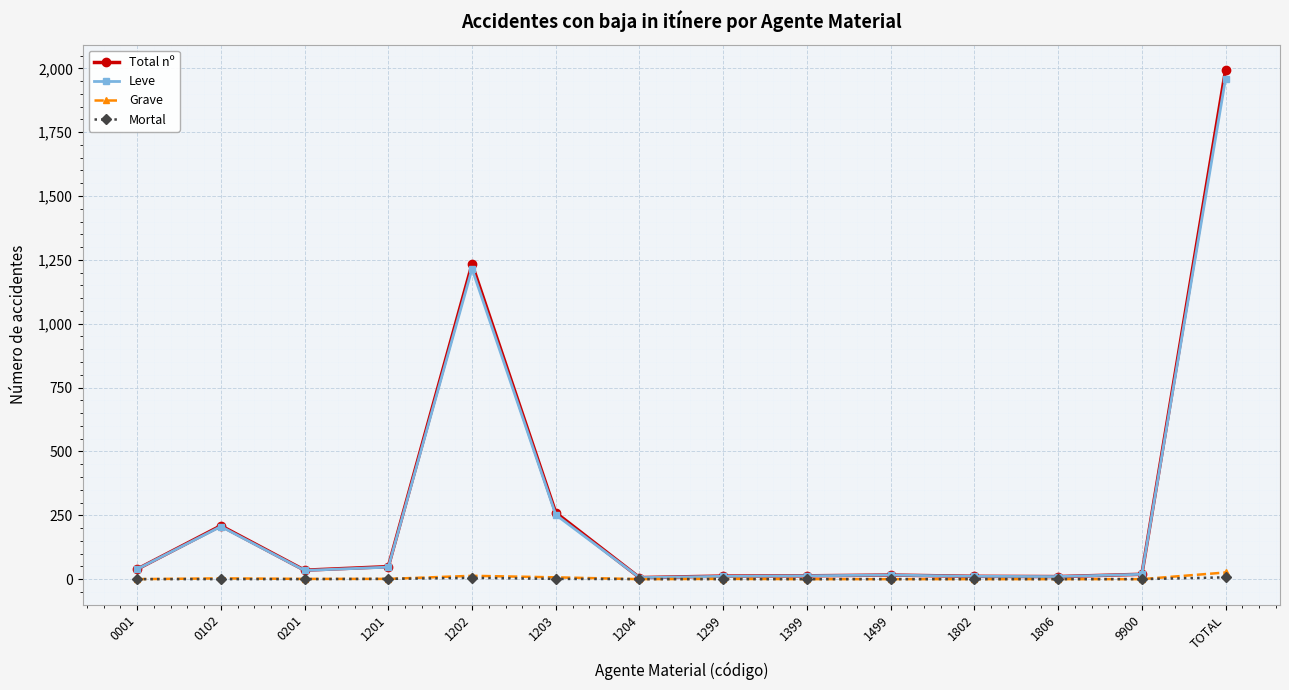

Which series has the largest range (max minus min)?

Total nº